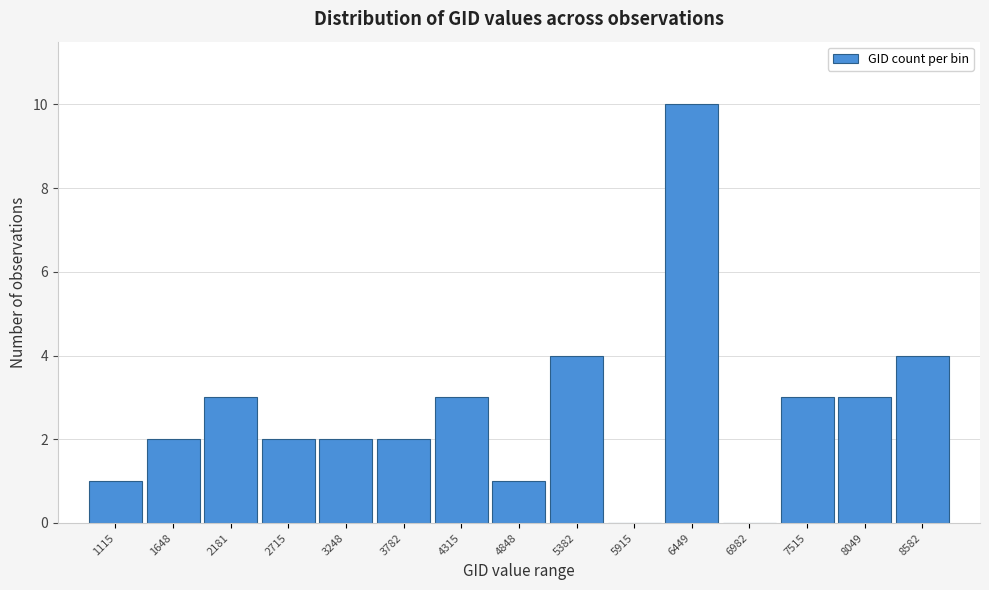

Reading left to right, extract all data points from this chart.

1115=1	1648=2	2181=3	2715=2	3248=2	3782=2	4315=3	4848=1	5382=4	5915=0	6449=10	6982=0	7515=3	8049=3	8582=4